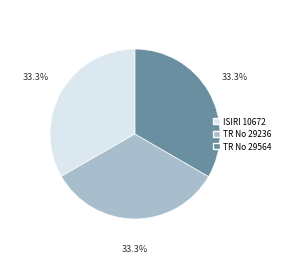

To the nearest percent, what percentage of the pie is ISIRI 10672?

33%